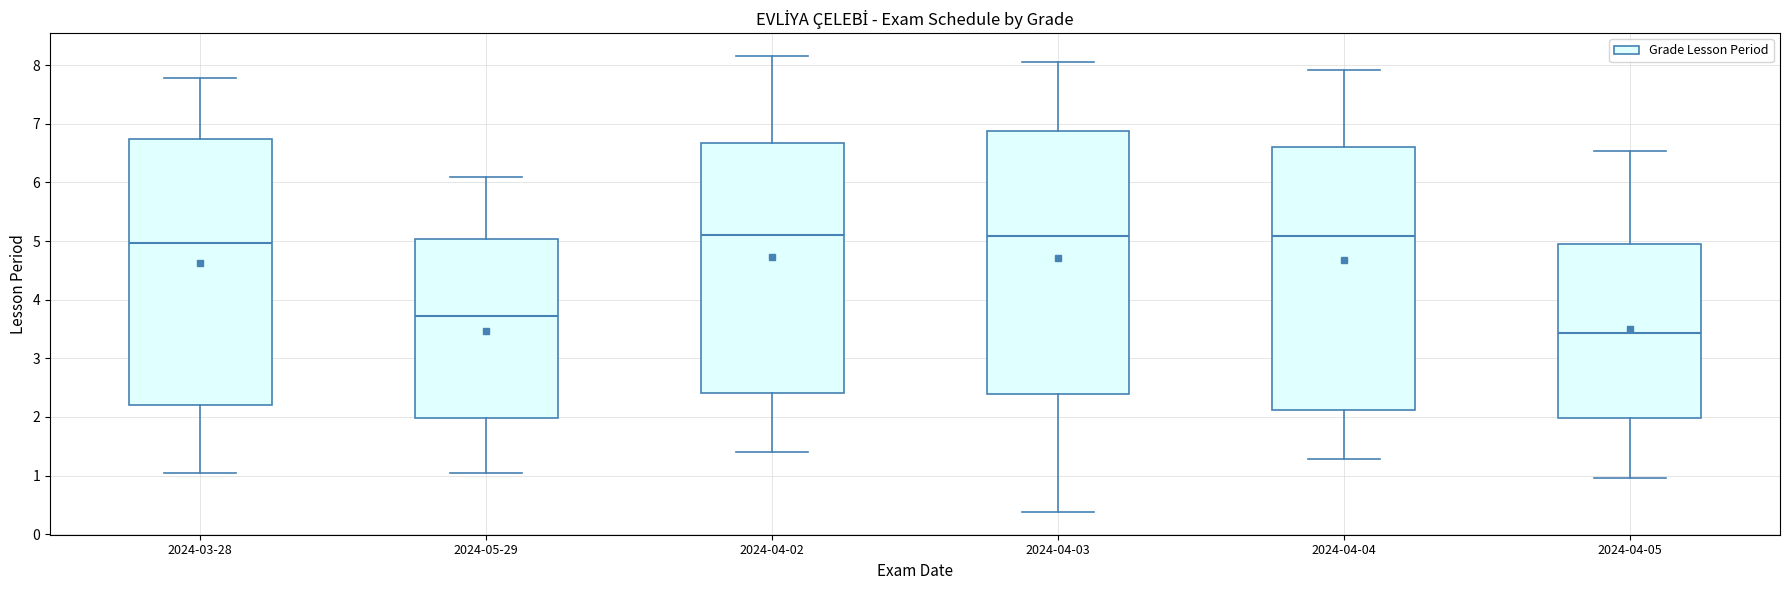

Where does the median line of the box for 2024-05-29 sit on the y-axis? The values are not printed on the chart, so give them approximately, as read against the axis.

3.7